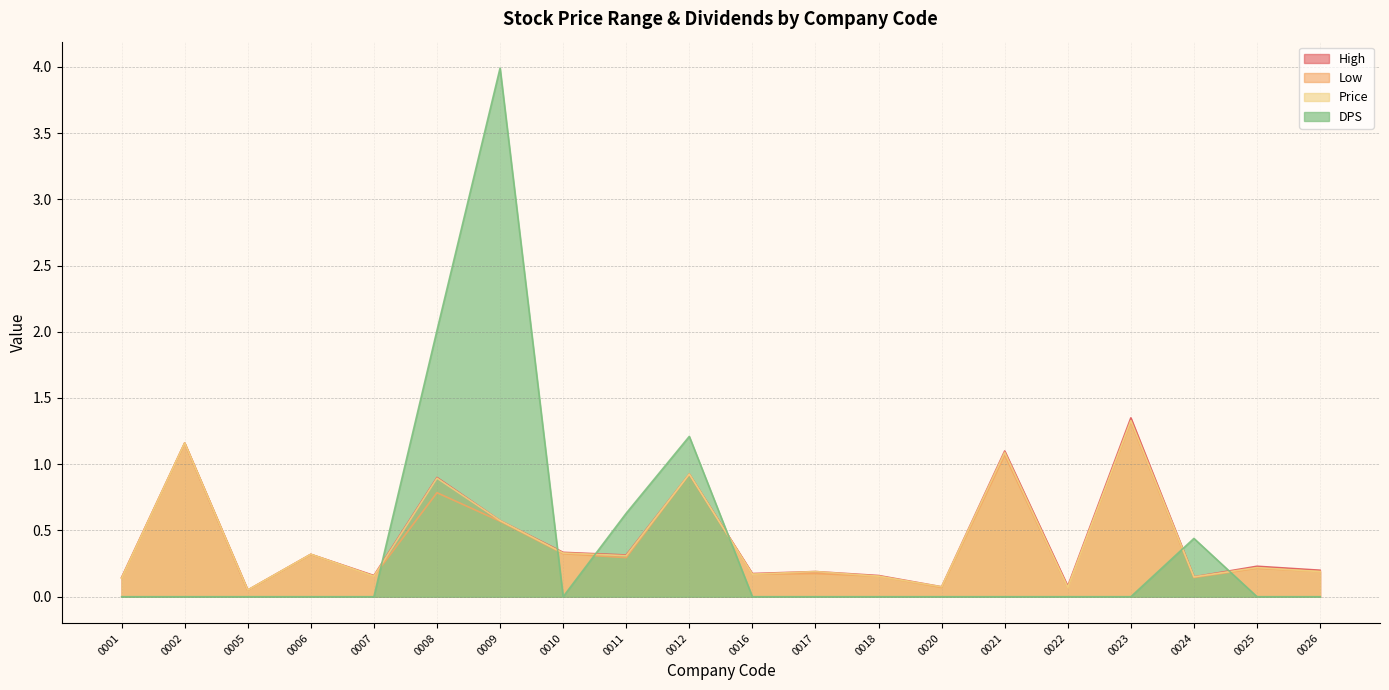

True or false: High and Price cross at least once.

False